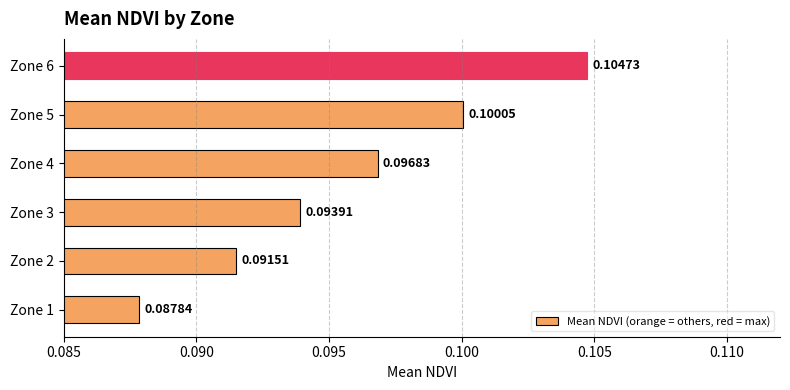

At which label is the value closest to 0?

Zone 1